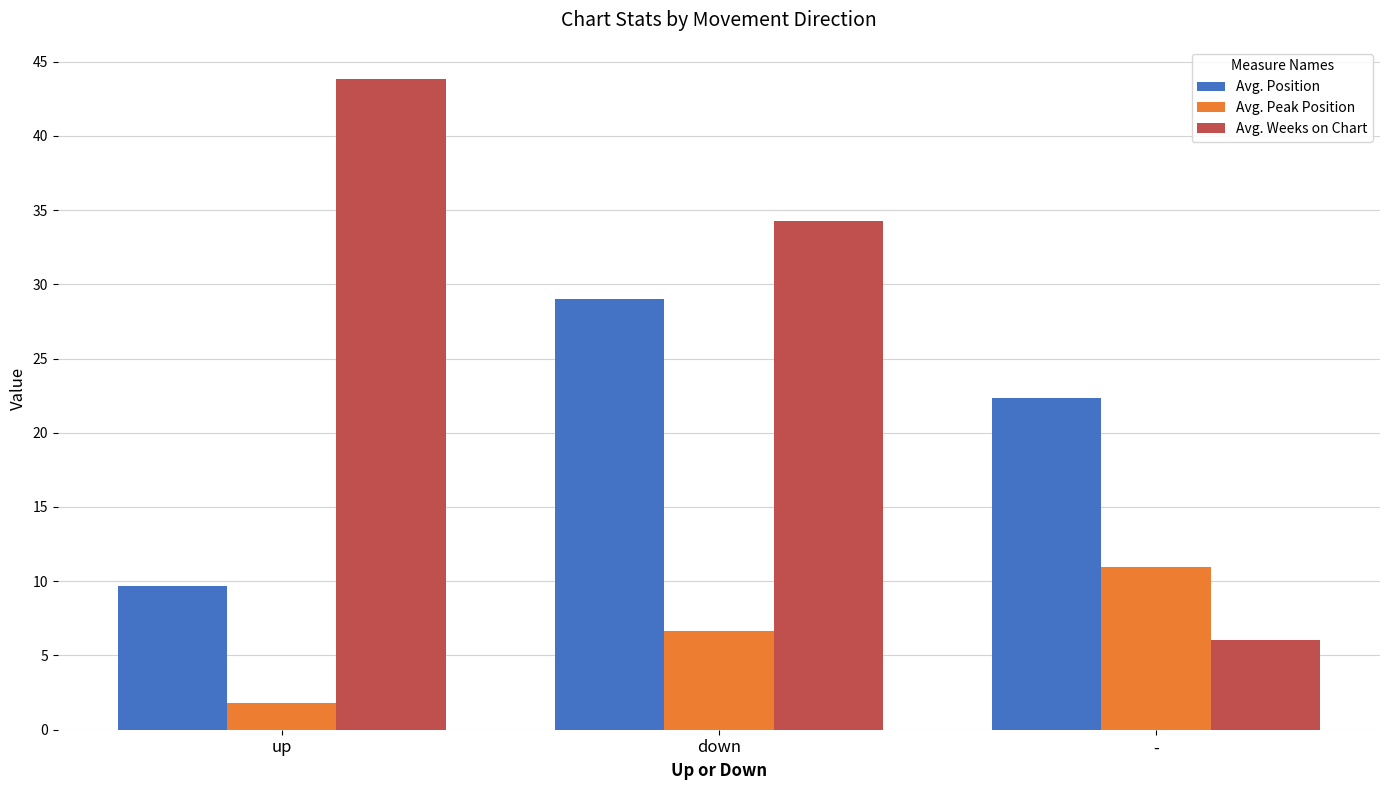

What is the average value of the Avg. Position series?

20.3